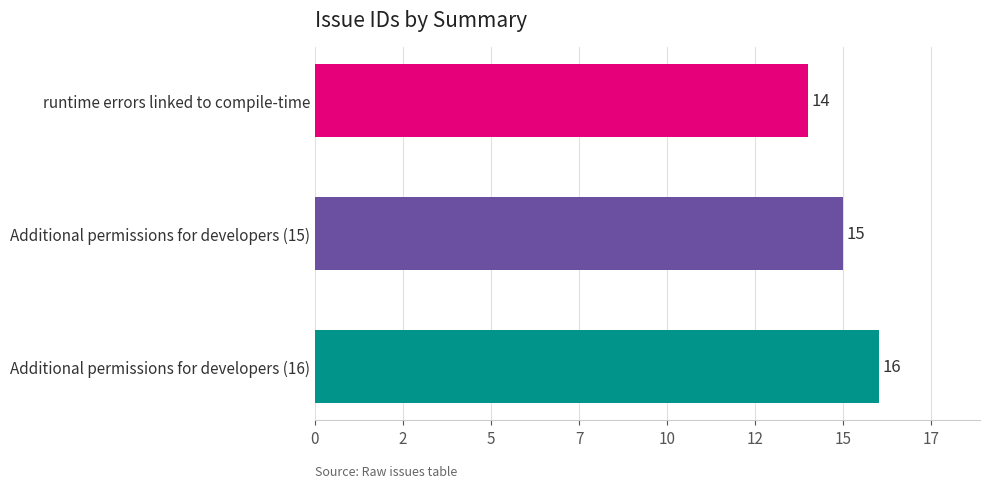

List the labels in order of value, smallest first.

runtime errors linked to compile-time, Additional permissions for developers (15), Additional permissions for developers (16)